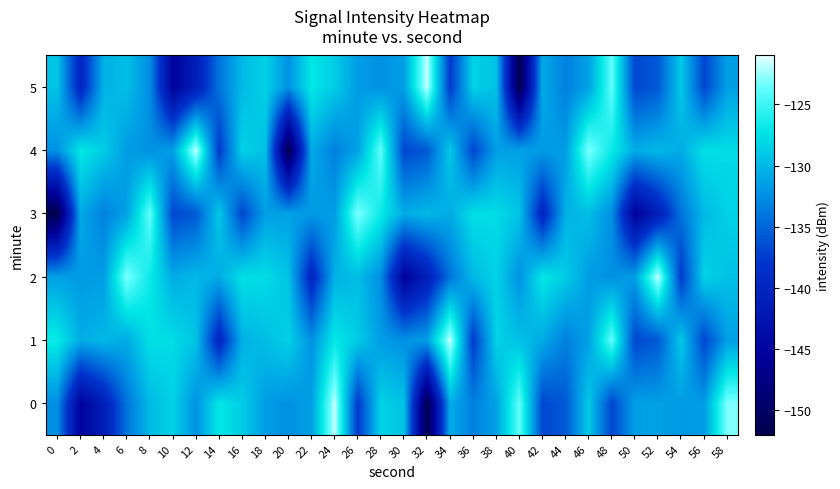

At which category does the chart reach its minimum across all series?

32